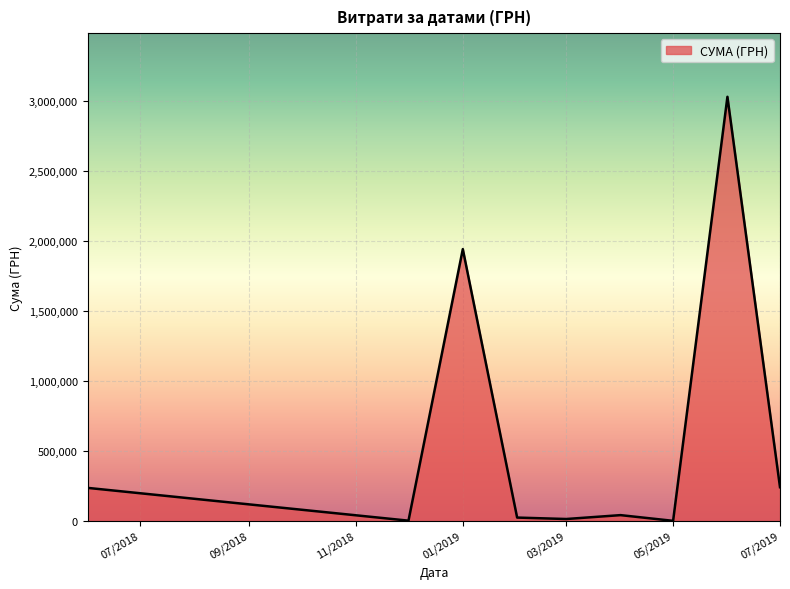

What is the greatest value displayed?

3032049.1